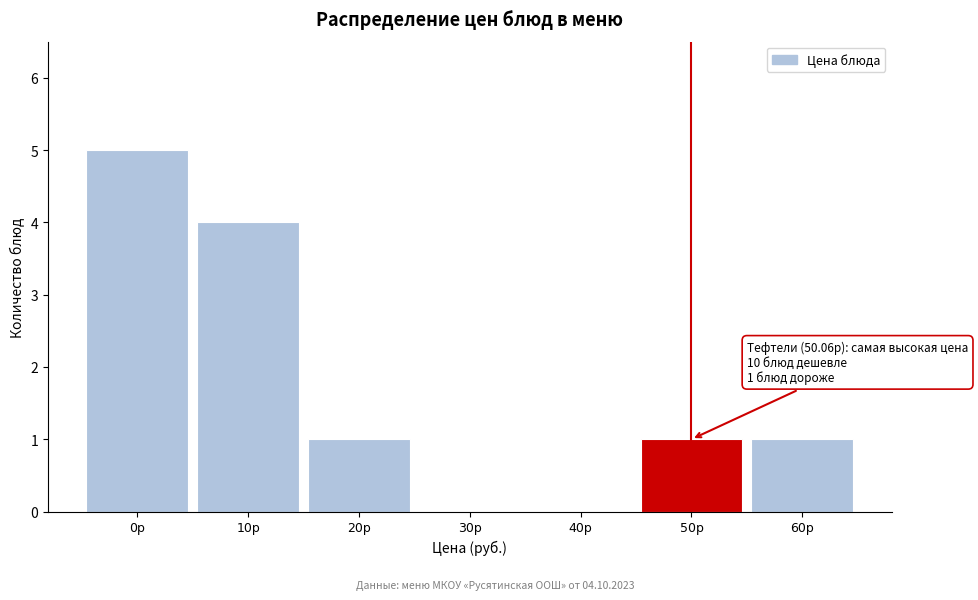

Reading left to right, transcribe all the data shown in this chart.

0р=5	10р=4	20р=1	30р=0	40р=0	50р=1	60р=1